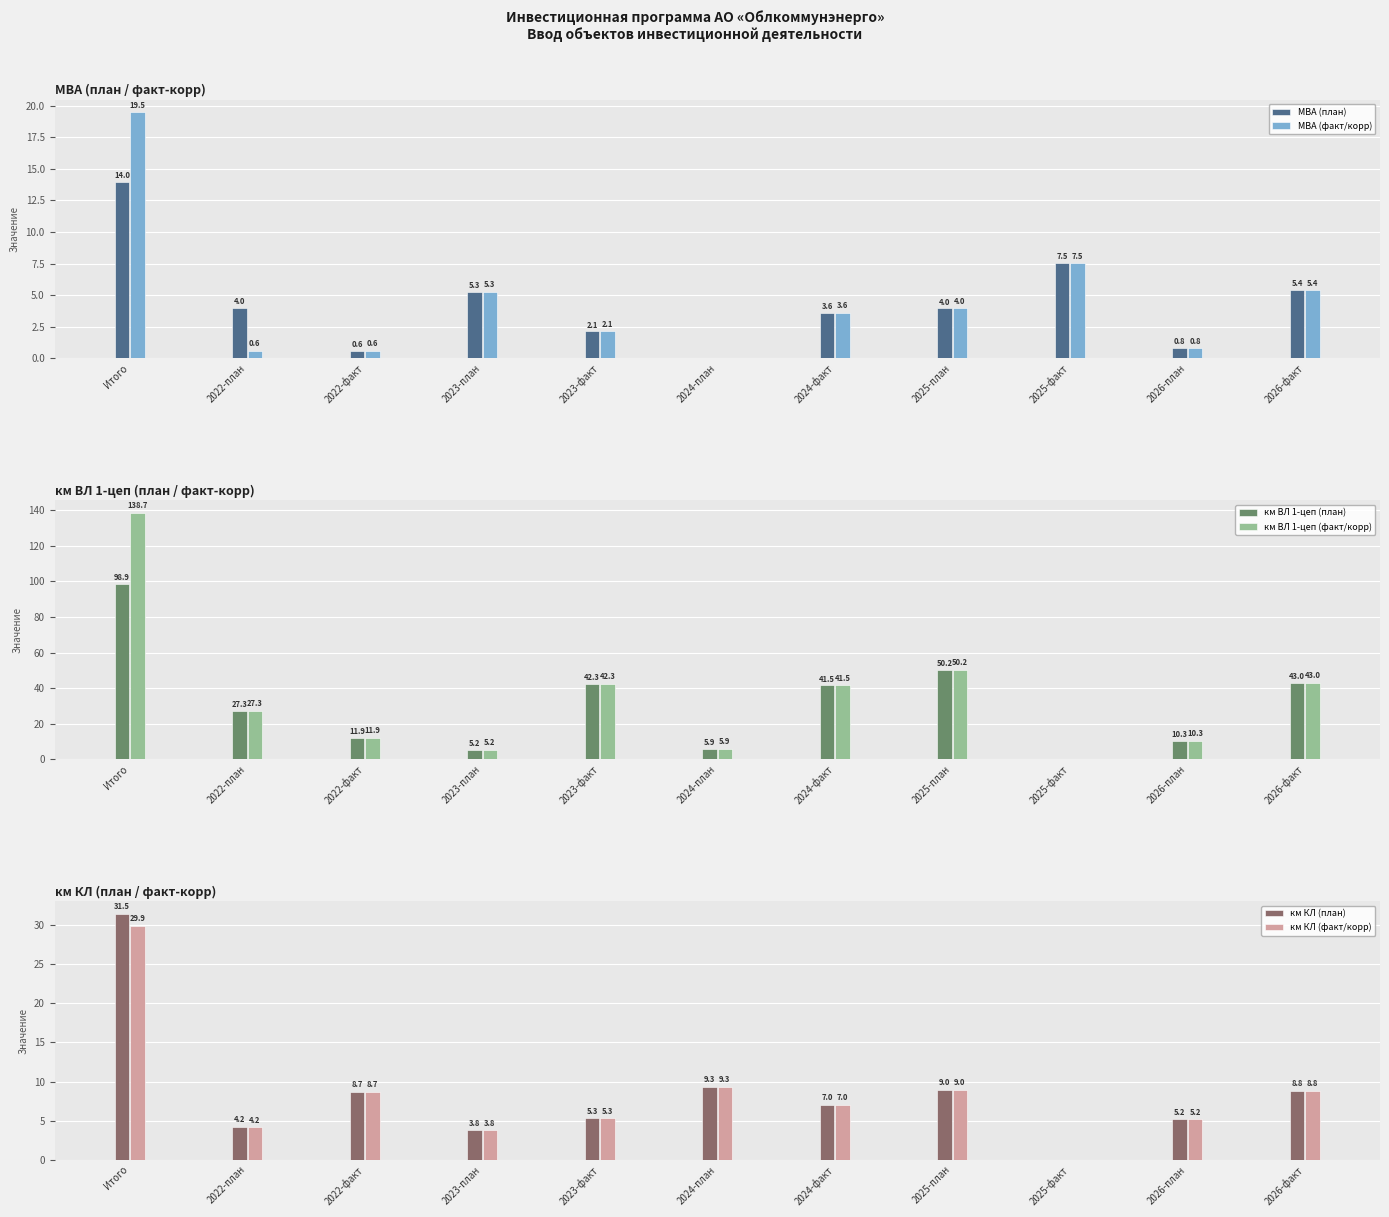

At which label is МВА (факт/корр) closest to 9?

2025-факт